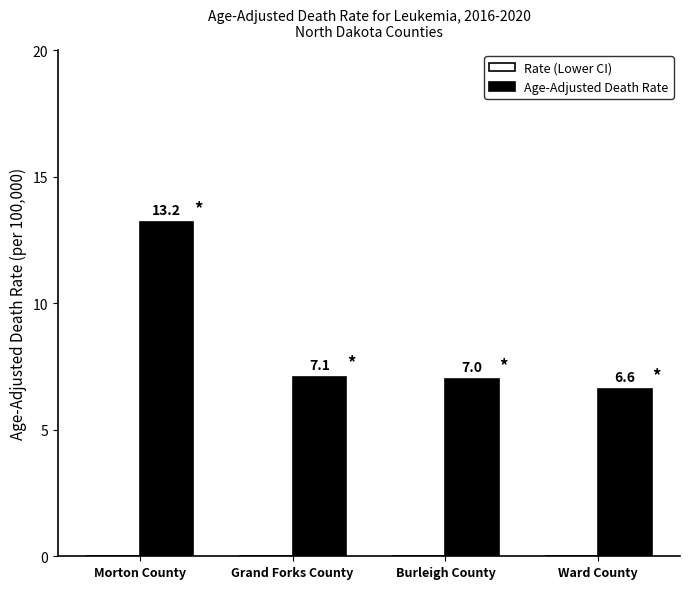

Reading left to right, what are all the values shown in this chart?

13.2	7.1	7.0	6.6